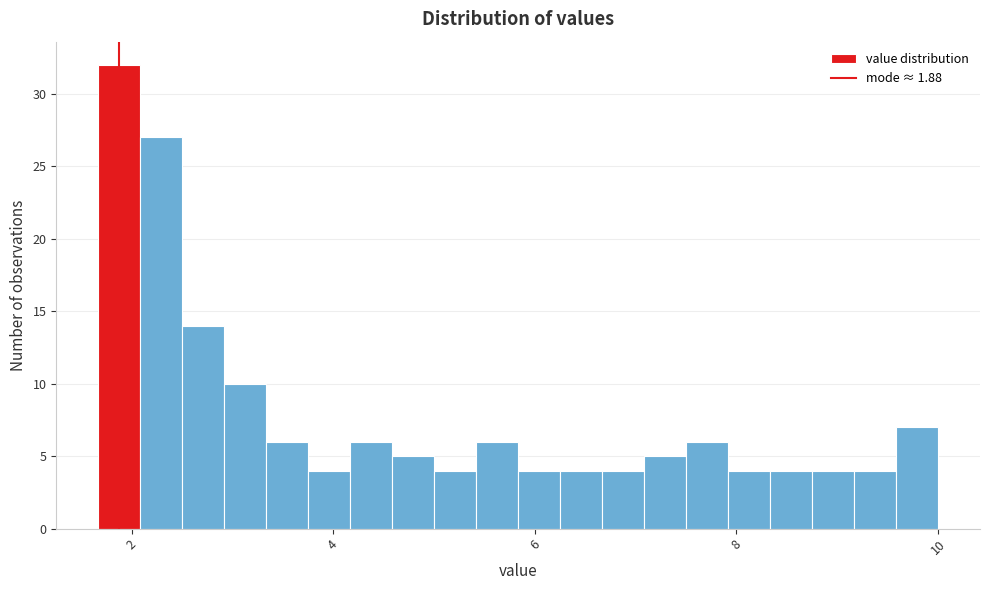

Read against the x-axis, roughly where is the centre of the tallest bar?

1.8